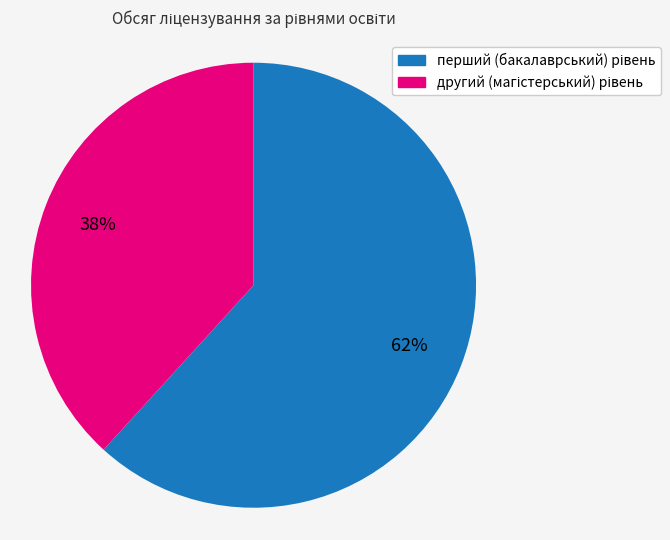

Does any single category account for the majority?

Yes